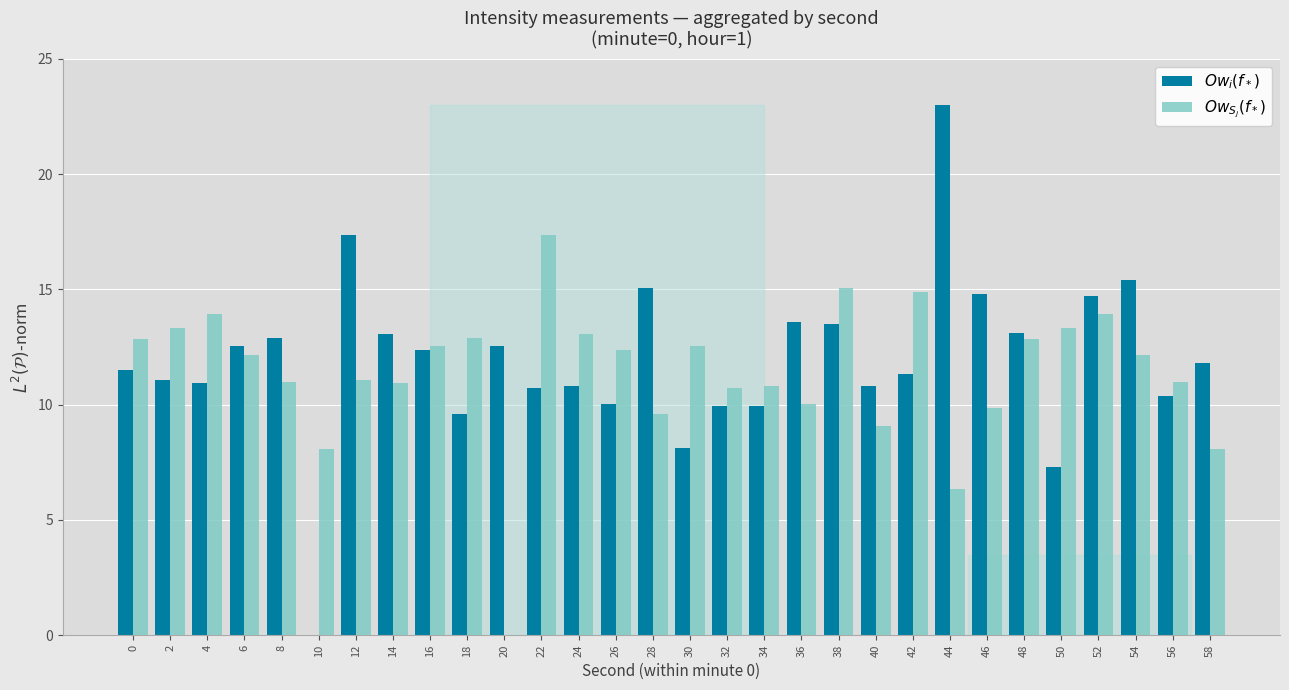

Which category has the highest value in the $Ow_i(f_*)$ series?

44